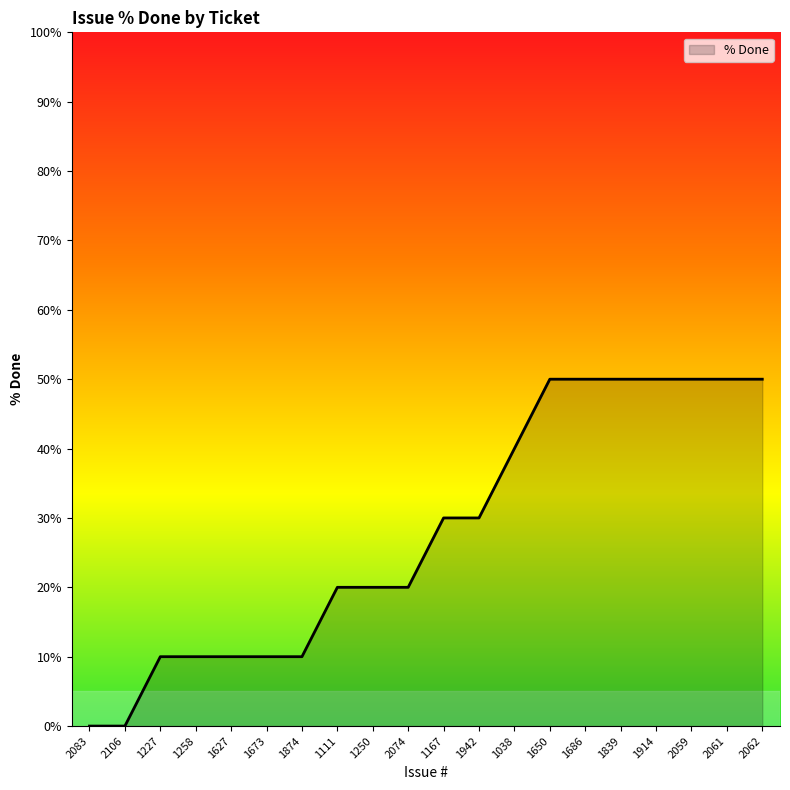

Count the values in the range 10 to 50.

18